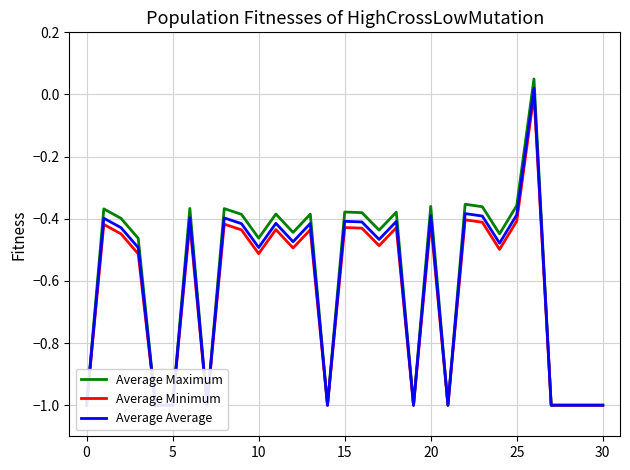

Is this an area chart (filled region under the line)?

No